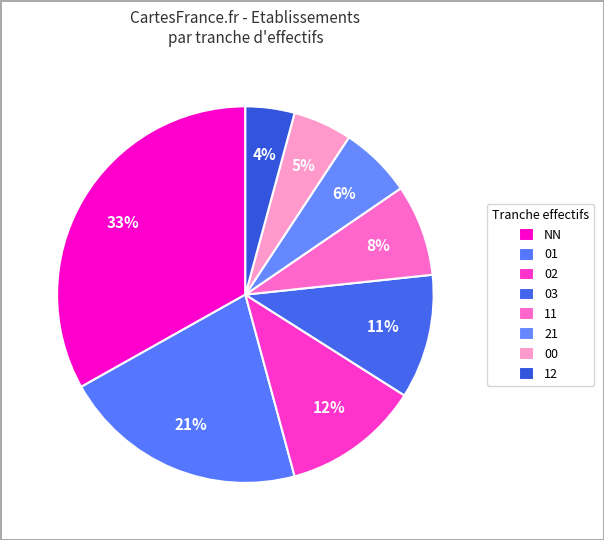

The 02 slice represents 21% of the pie. True or false?

False